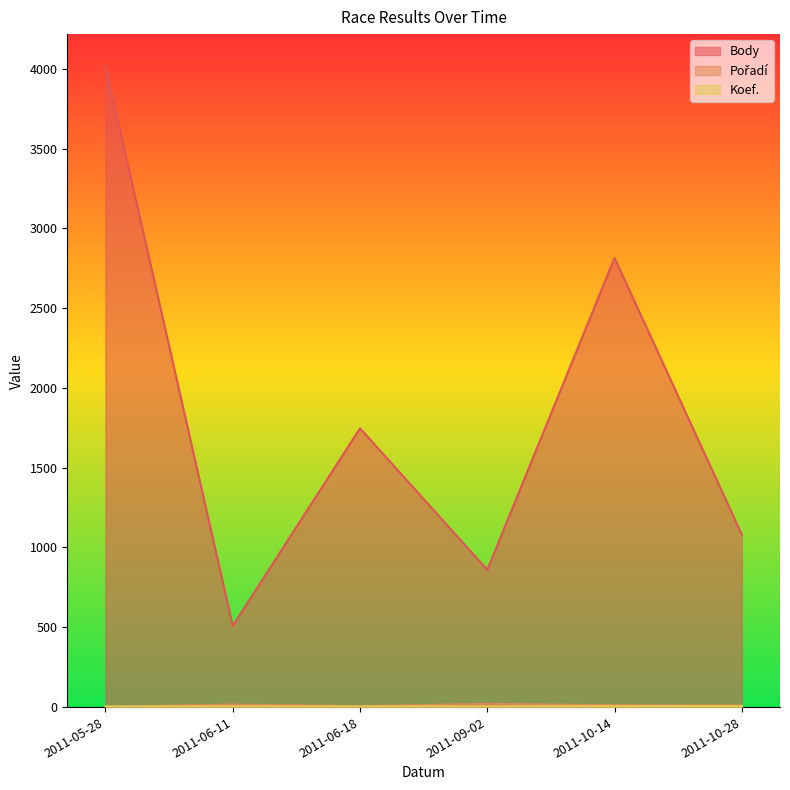

At which category is the sum across all series the highest?

2011-05-28